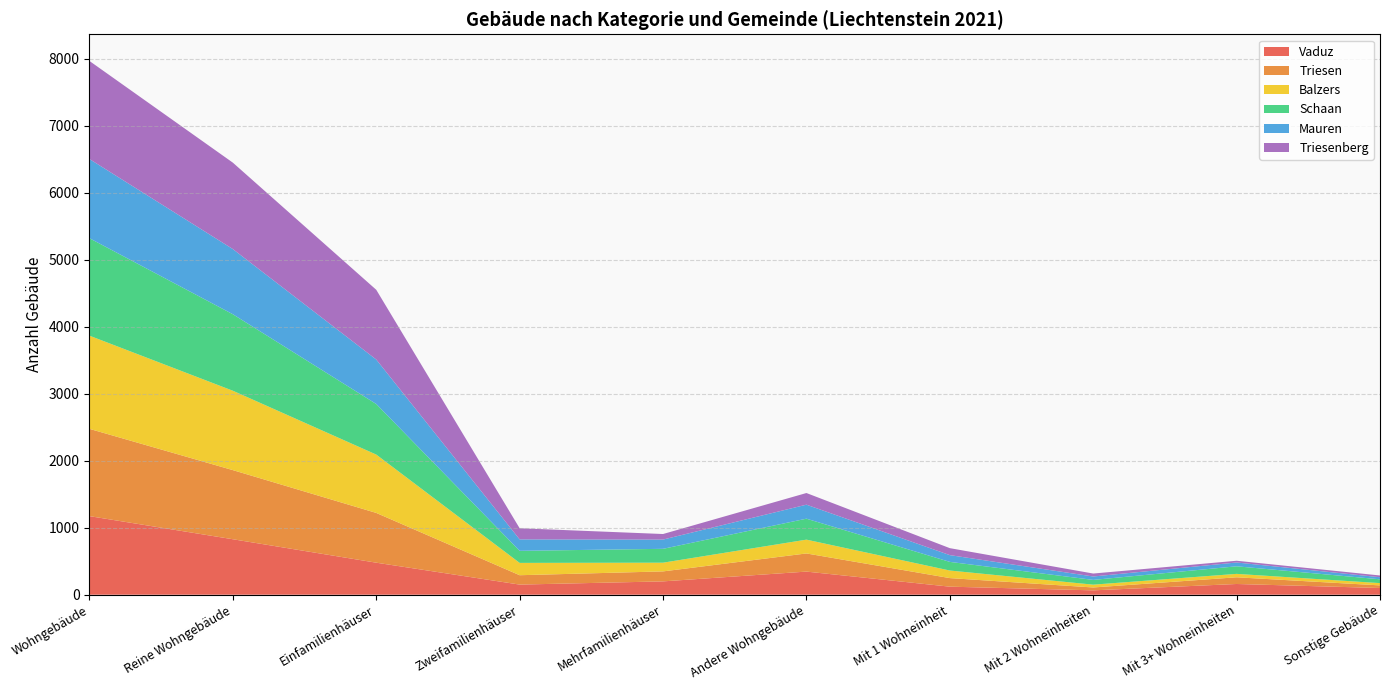

Reading left to right, extract all data points from this chart.

Vaduz: 1173	828	478	151	199	345	120	65	160	100
Triesen: 1303	1032	743	140	149	271	128	43	100	39
Balzers: 1391	1185	871	184	130	206	113	42	51	34
Schaan: 1455	1142	755	180	207	313	129	71	113	57
Mauren: 1182	973	664	171	138	209	101	51	57	31
Triesenberg: 1464	1290	1041	166	83	174	104	44	26	26